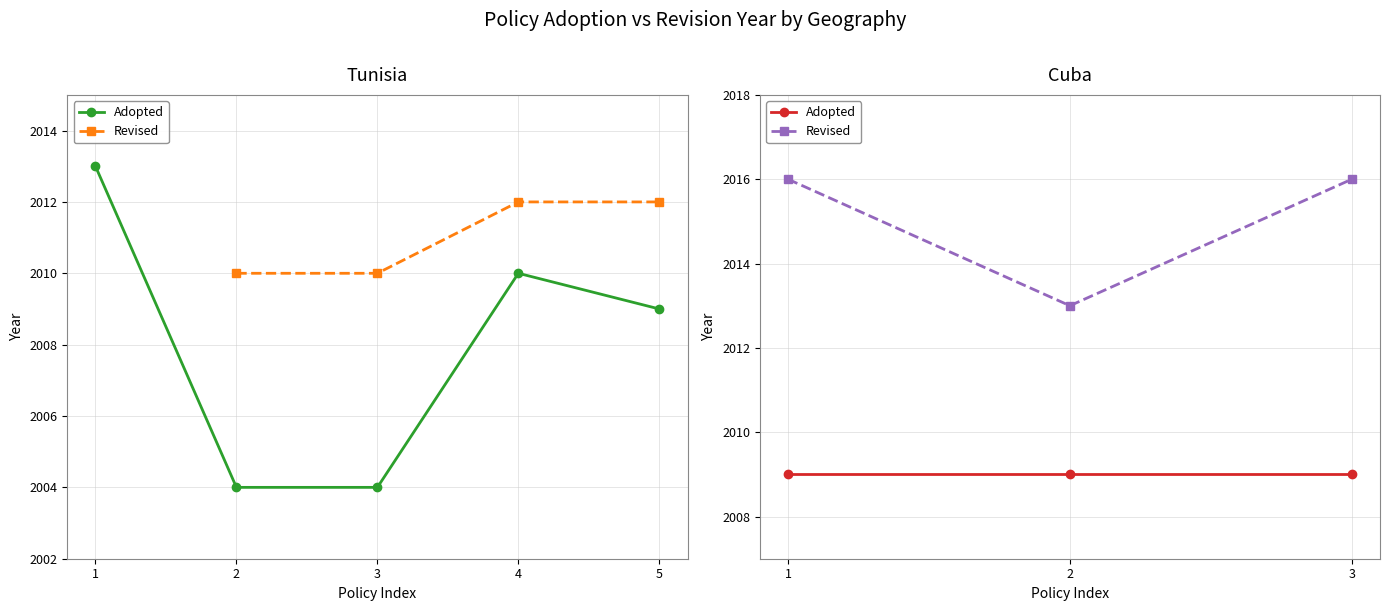

What is the total value across all series at 3?

4025